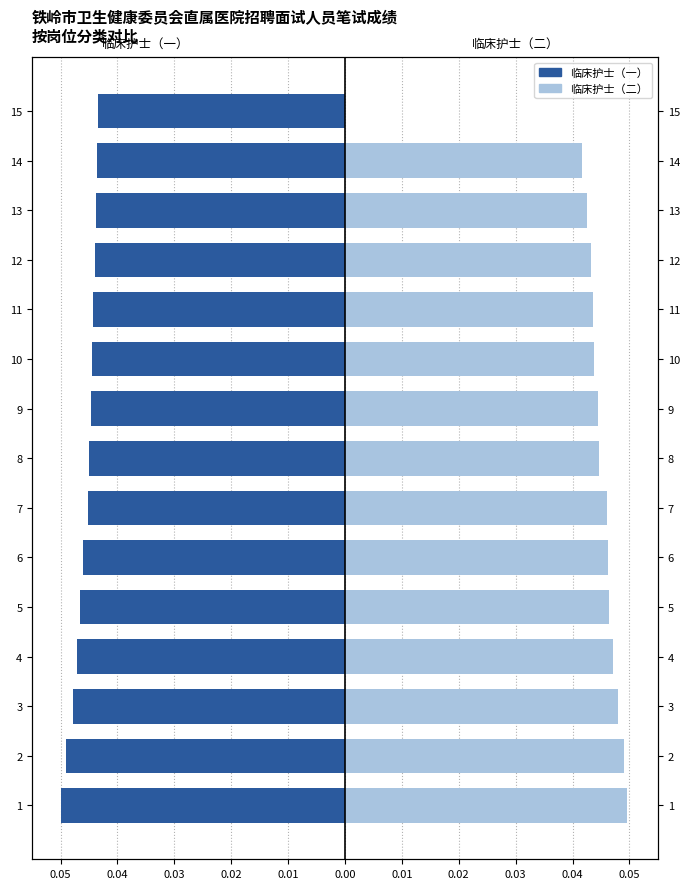

Where is 临床护士（二） nearest to the value 0?

15